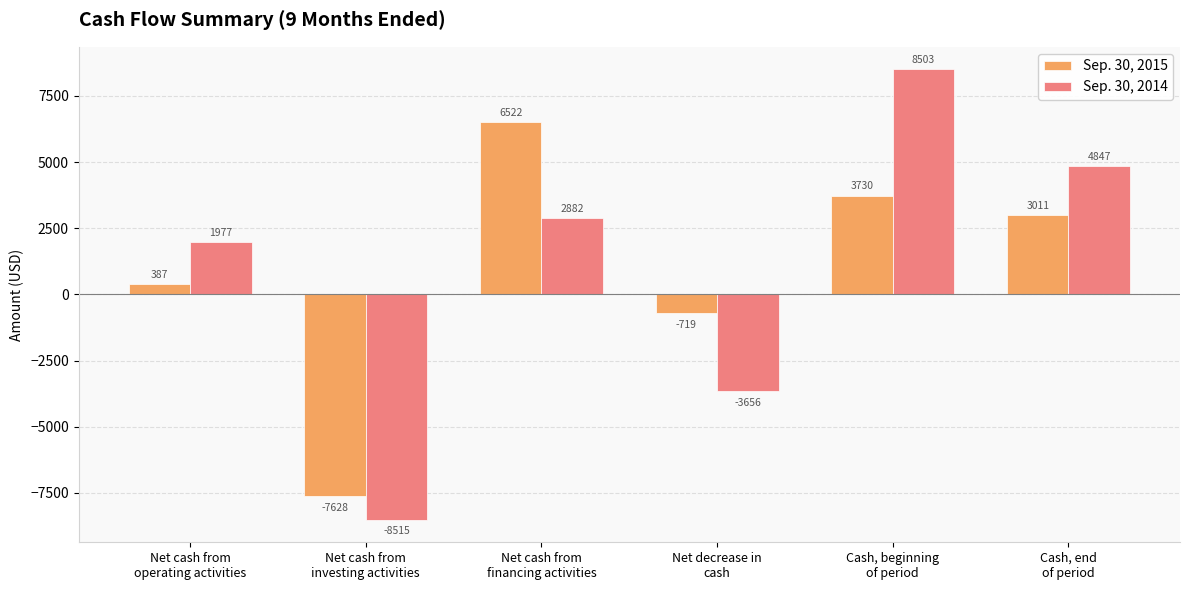

How many bars are there in total?

12